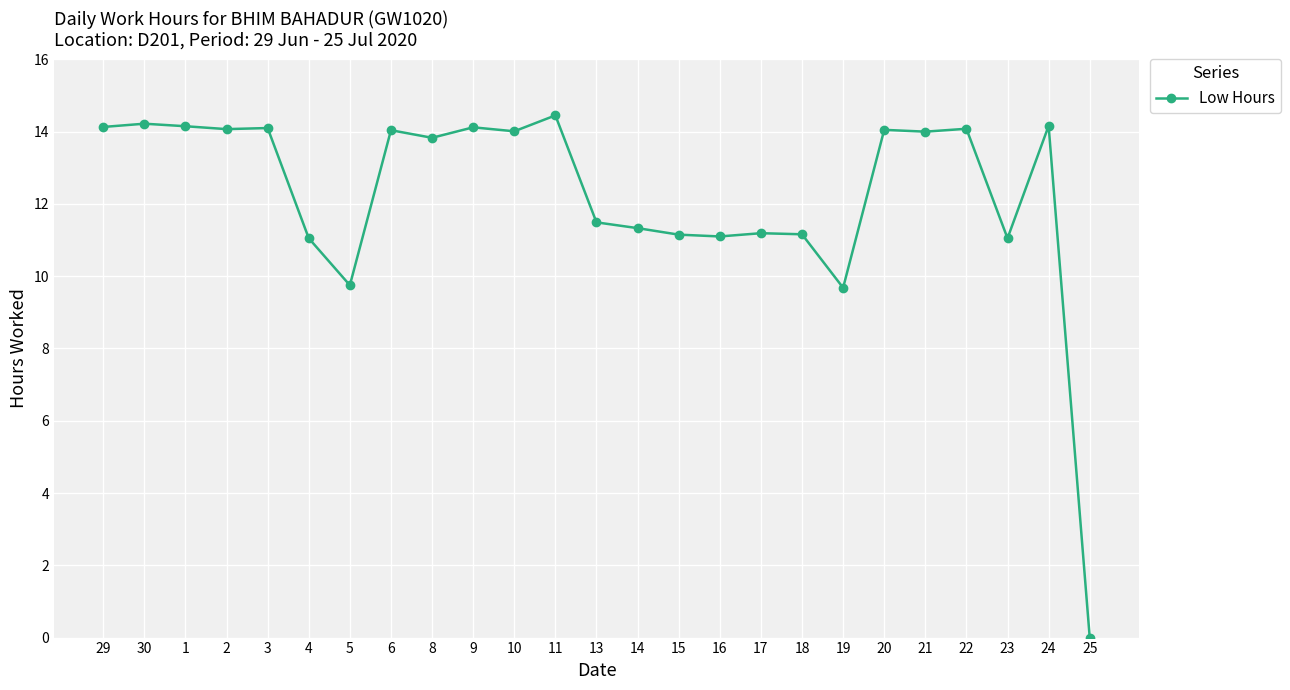

What is the average value?

12.3